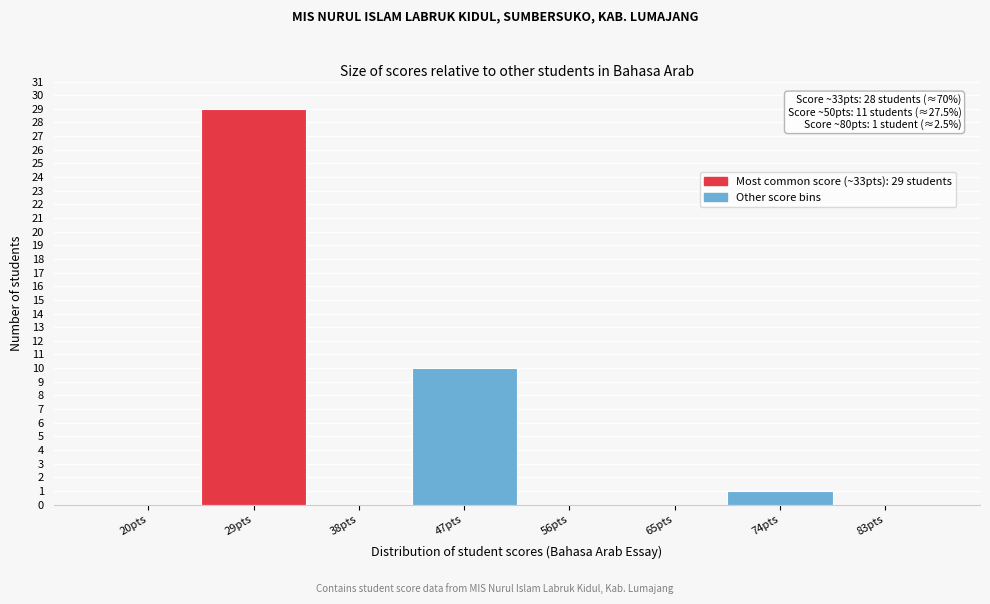

Reading left to right, what are all the values shown in this chart?

20pts=0	29pts=29	38pts=0	47pts=10	56pts=0	65pts=0	74pts=1	83pts=0